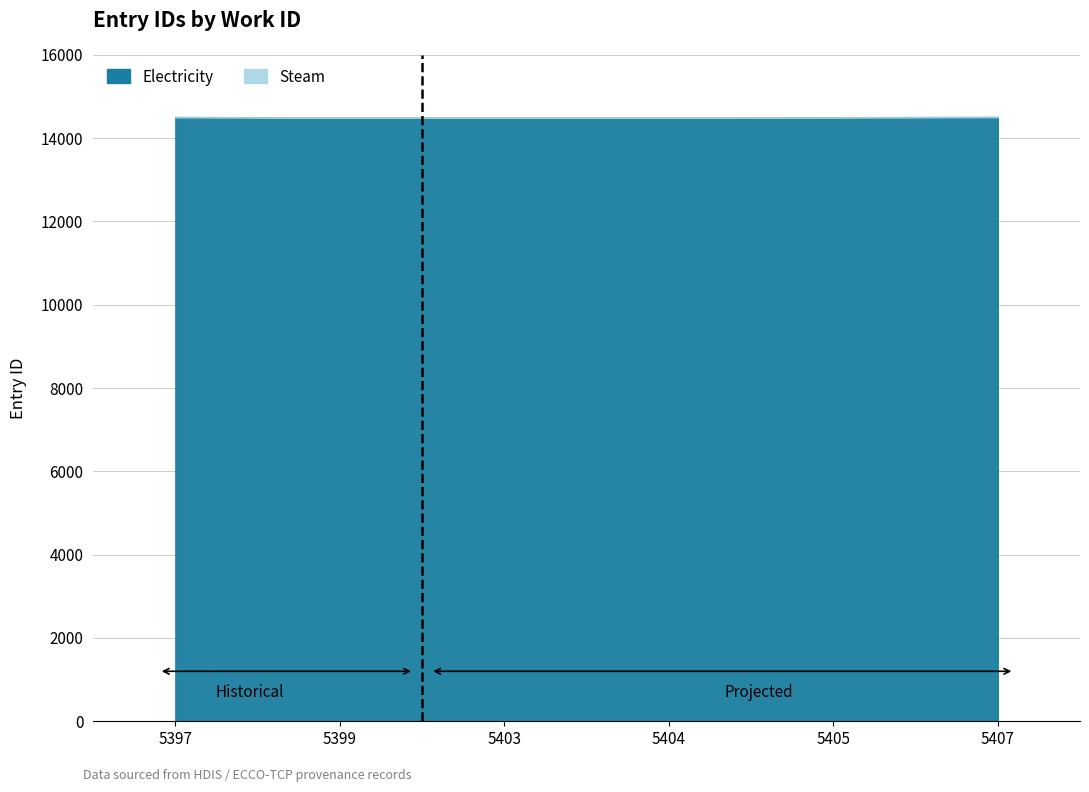

What value does the data have at 5405?

14500